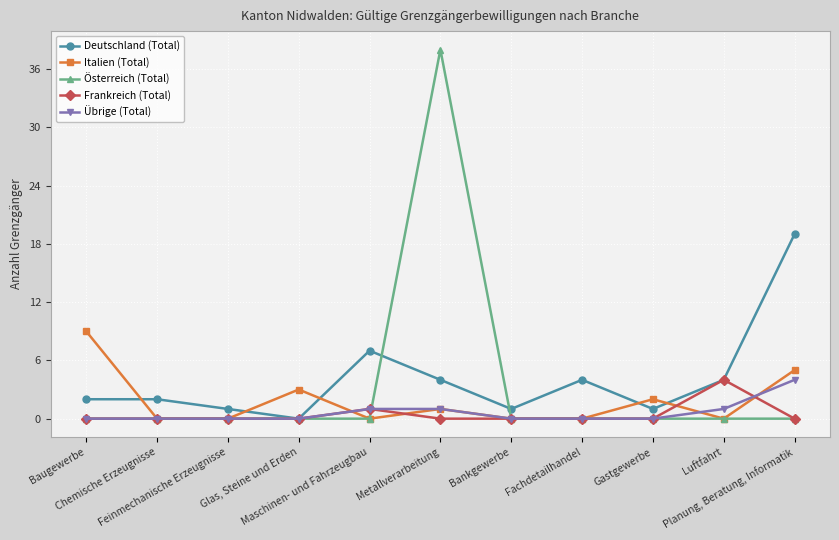

How many lines are shown in the chart?

5